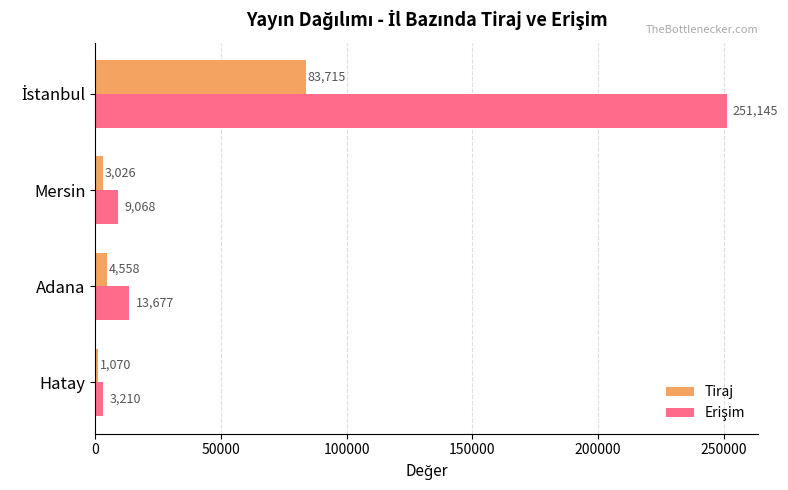

Where is Tiraj nearest to the value 42392?

Adana